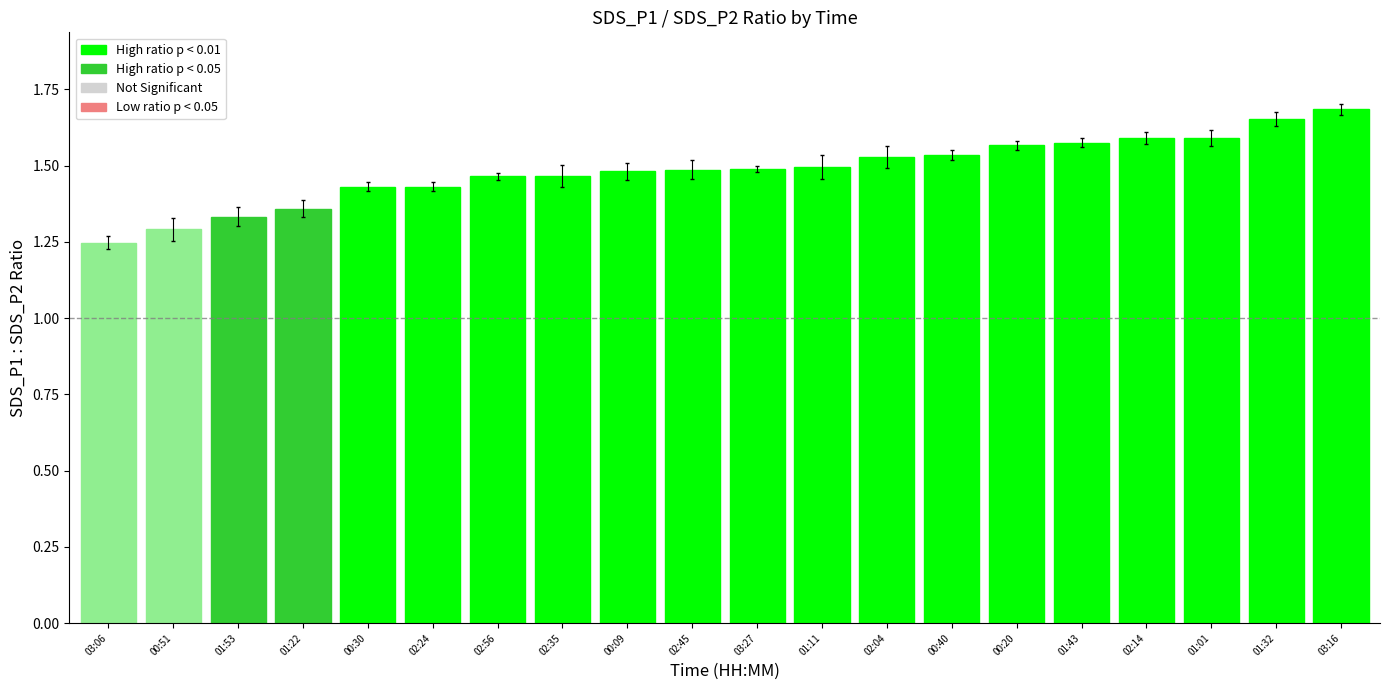

At which category does the chart reach its minimum across all series?

03:06